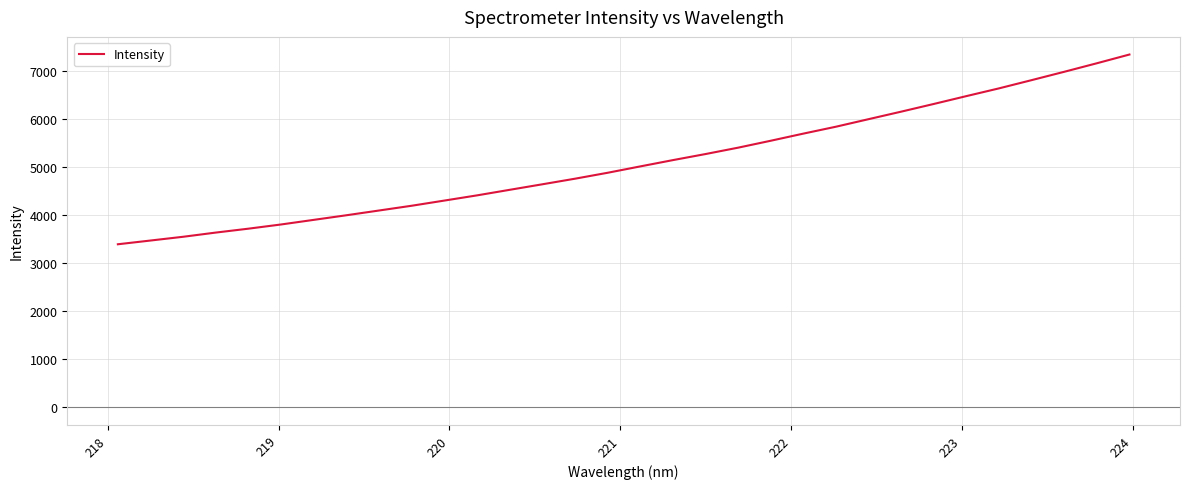

What is the greatest value displayed?

7349.0